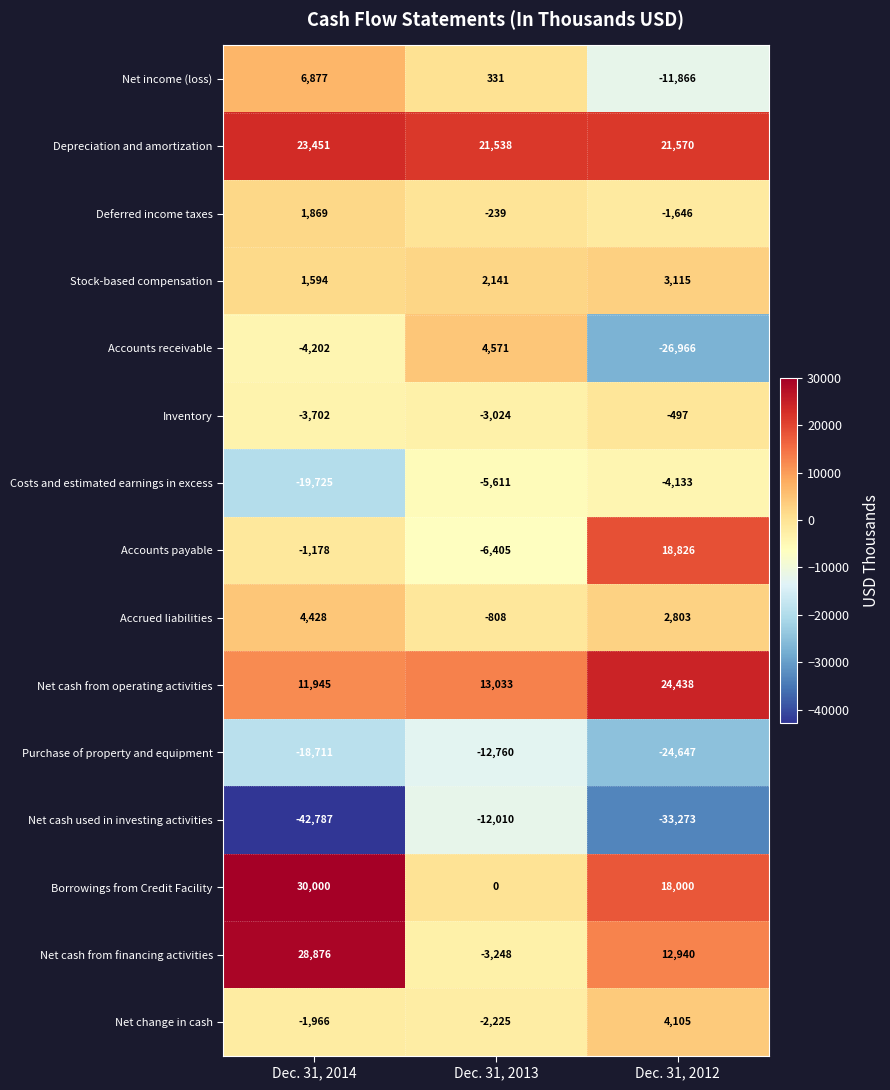

How many series are shown in this chart?

15